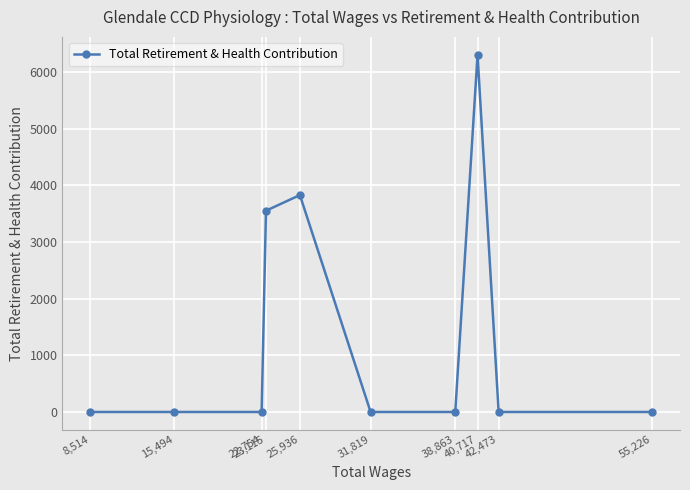

Is it true that the value at 23,115 is 1352?

False